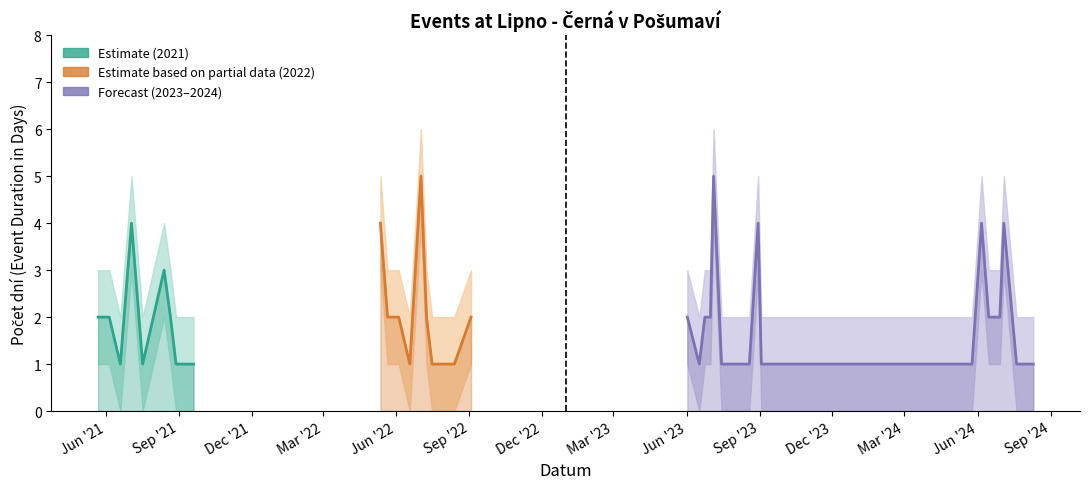

What is the label of the 25th point from the left?

15.07.2023